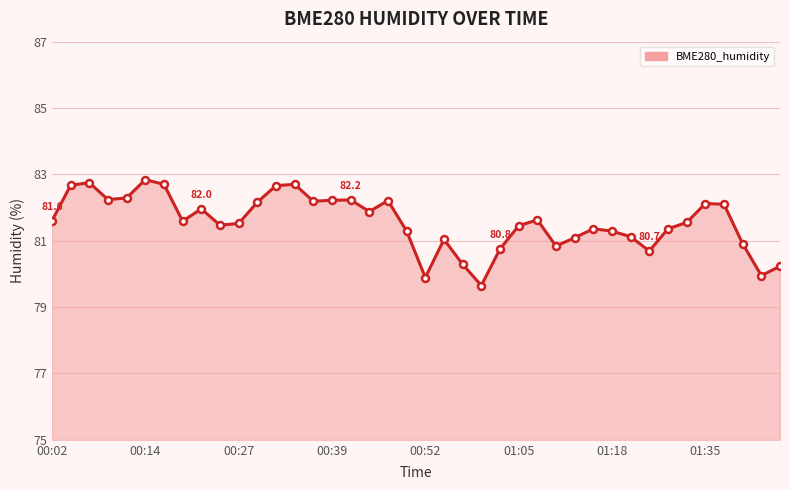

What is the value of the 19th point from the left?

82.2